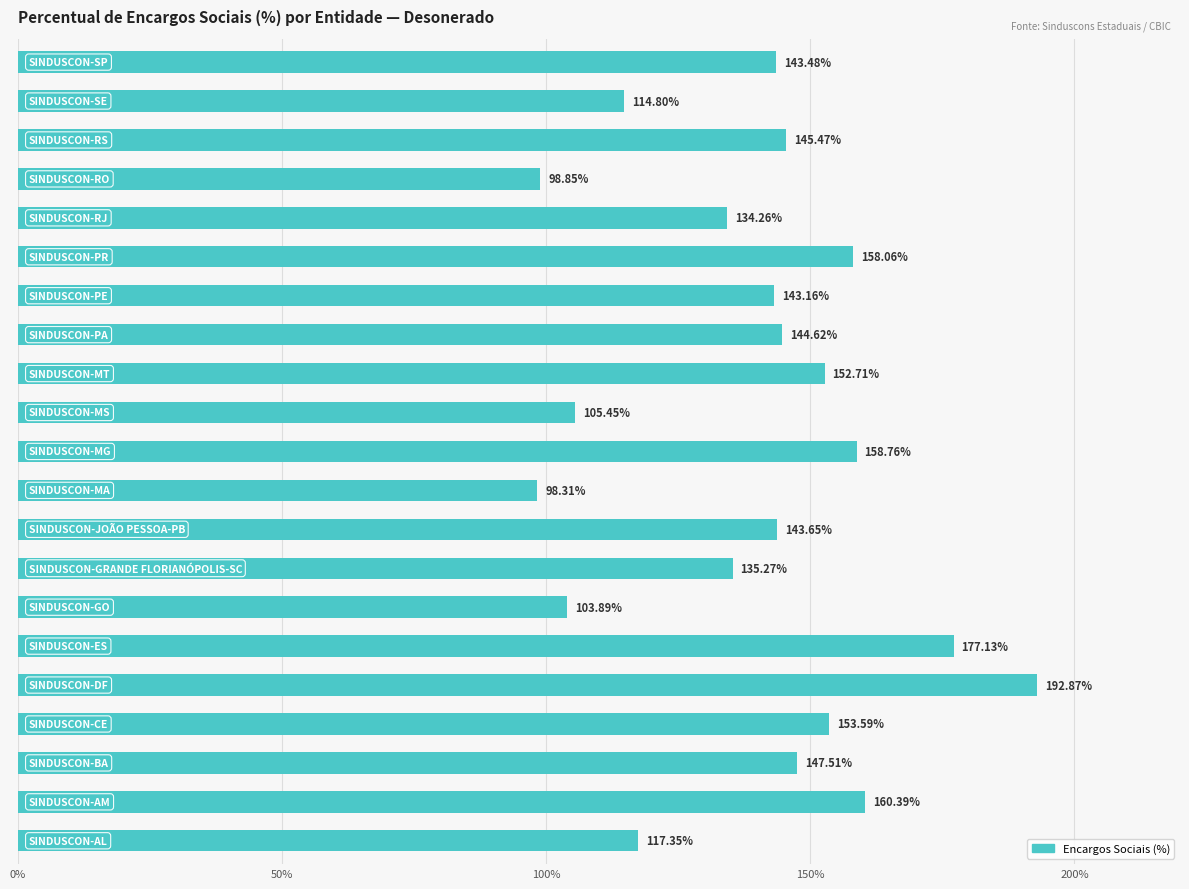

What is the difference between the second highest and minimum values?

78.8